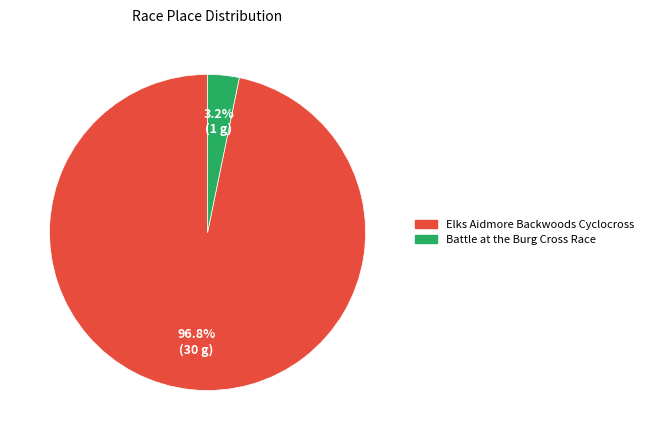

Does any single category account for the majority?

Yes